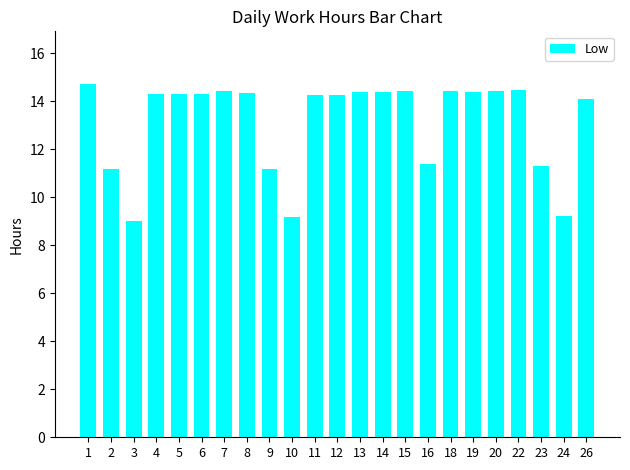

What is the ratio of the value at 22 to the value at 6?

1.0